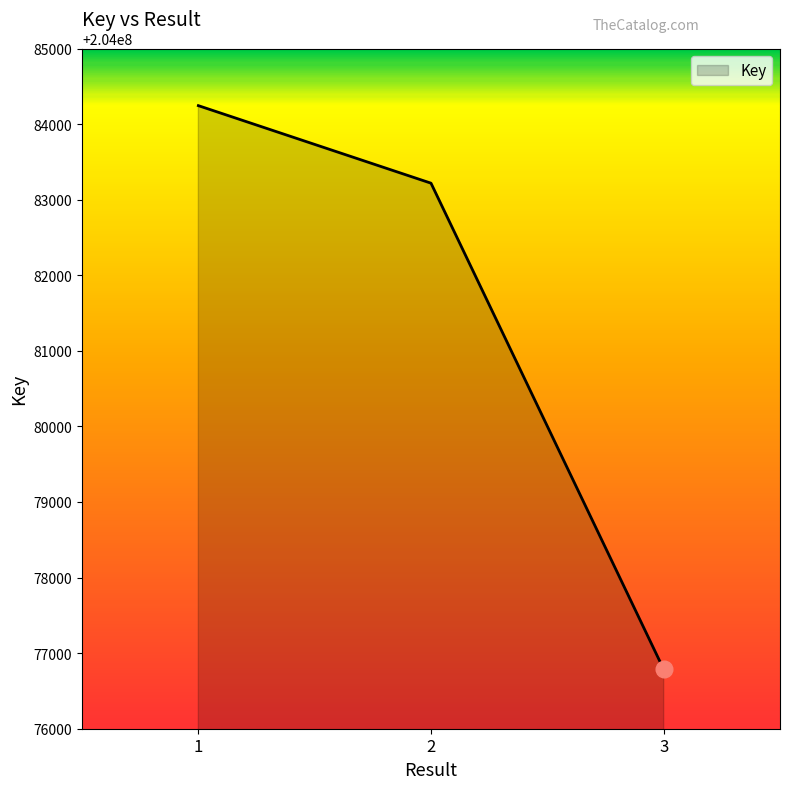

Is it true that the value at 3 is 204076786?

True